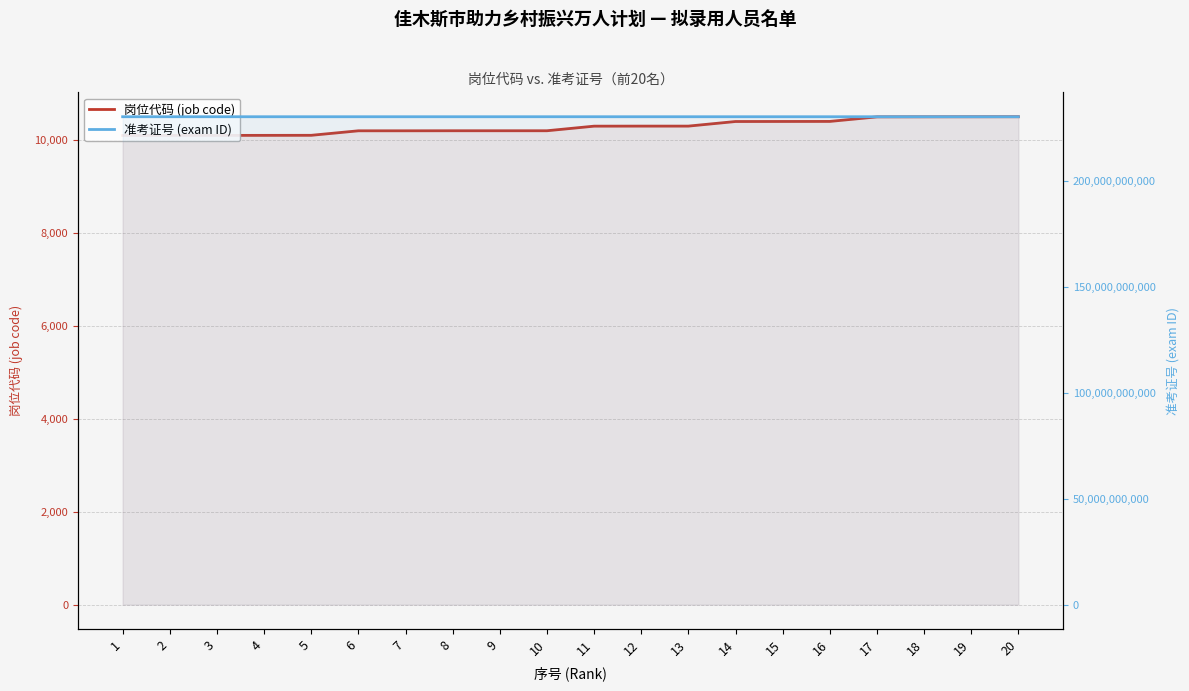

Which category has the lowest value in the 准考证号 (exam ID) series?

17